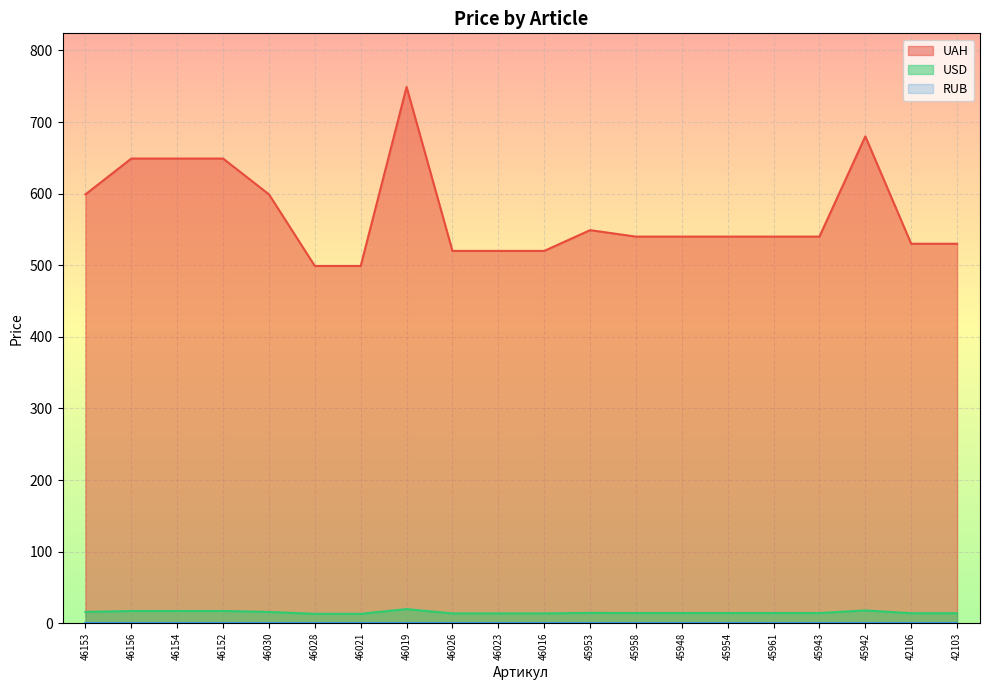

What is the difference between the maximum and minimum values in the UAH series?

250.0